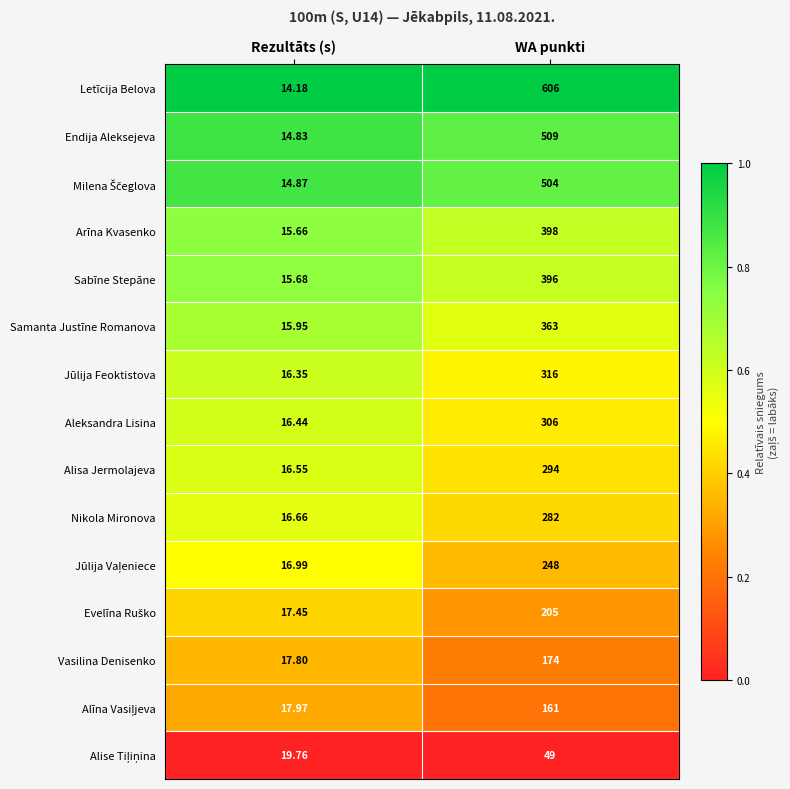

Which series changed the most between Rezultāts (s) and WA punkti?

Letīcija Belova